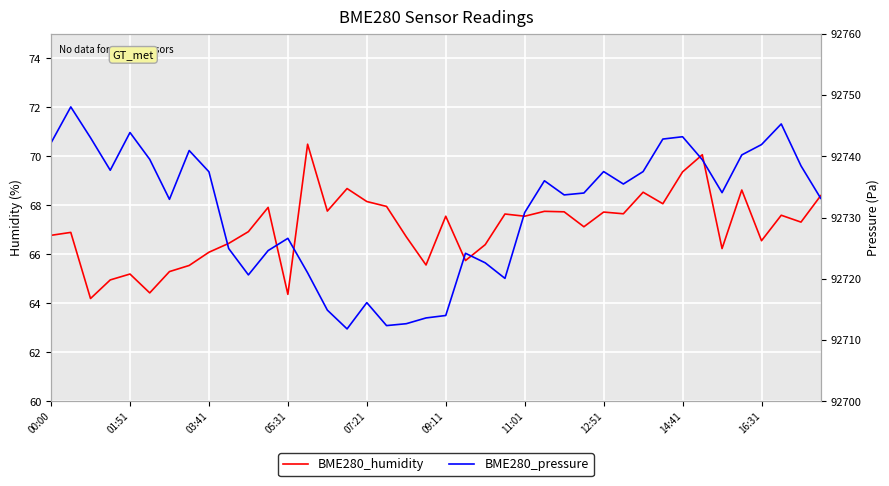

Where does the BME280_humidity series first go above 67?

11